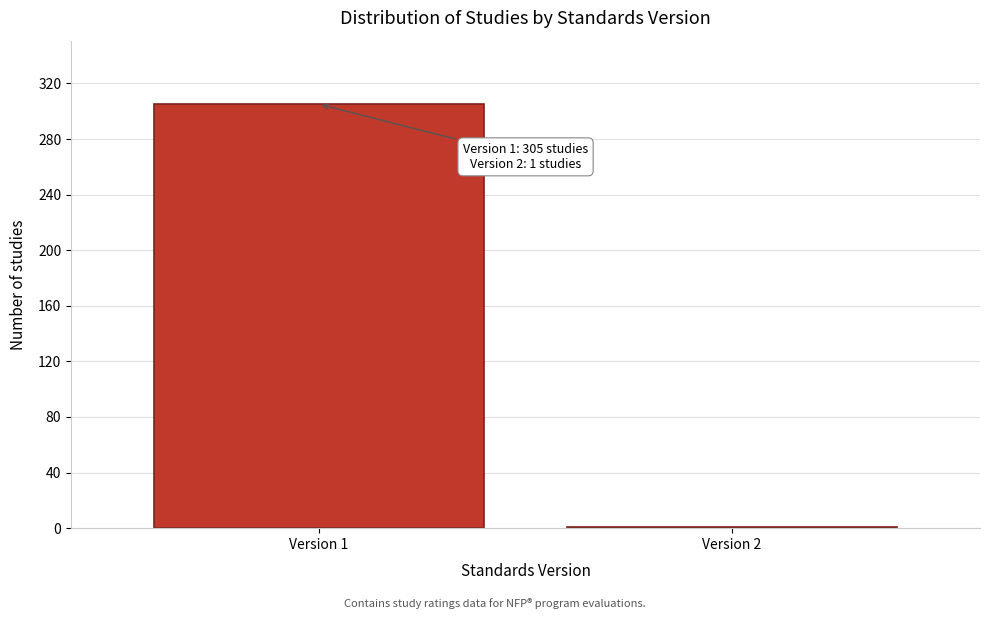

Reading right to left, what are all the values shown in this chart?

Version 2=1	Version 1=305